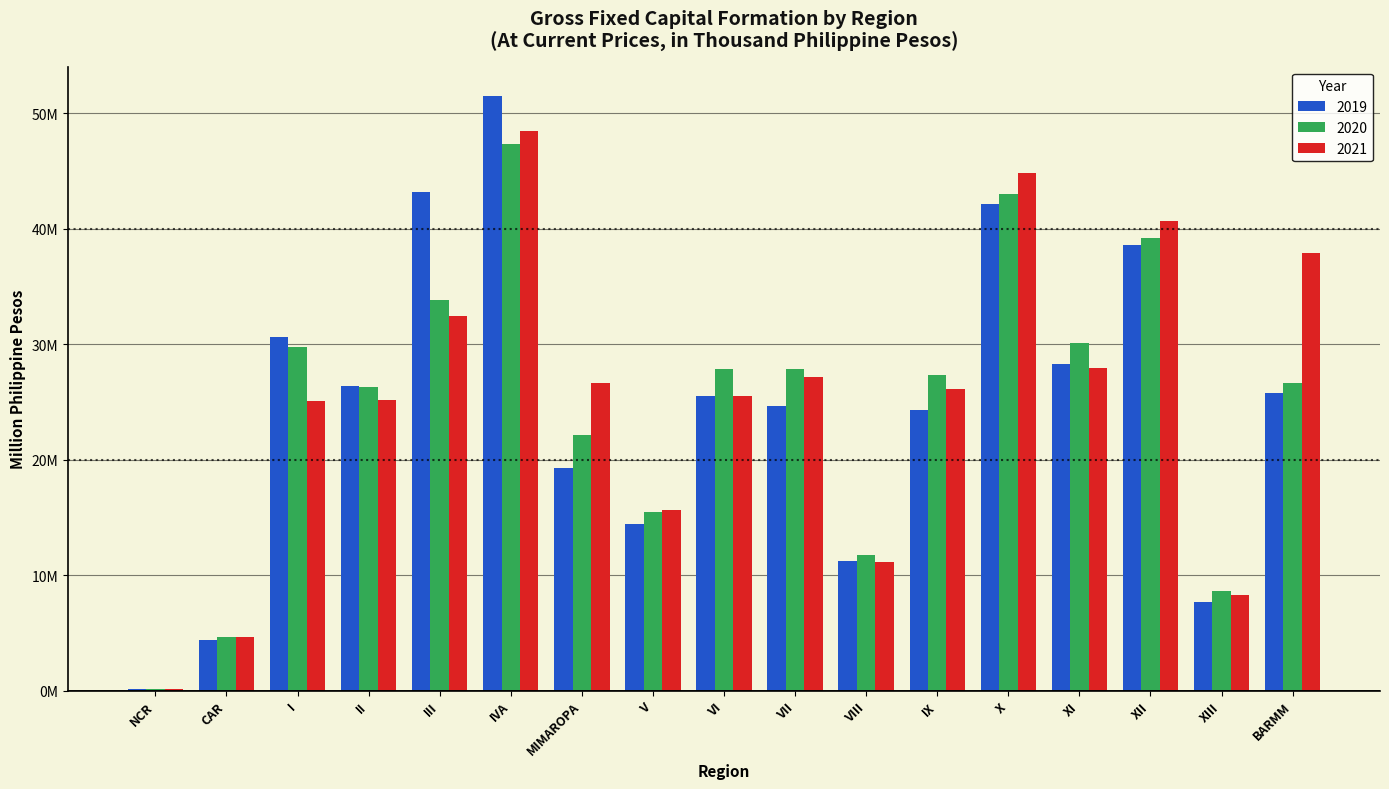

The 2021 series shows 26.1 at IX. True or false?

True